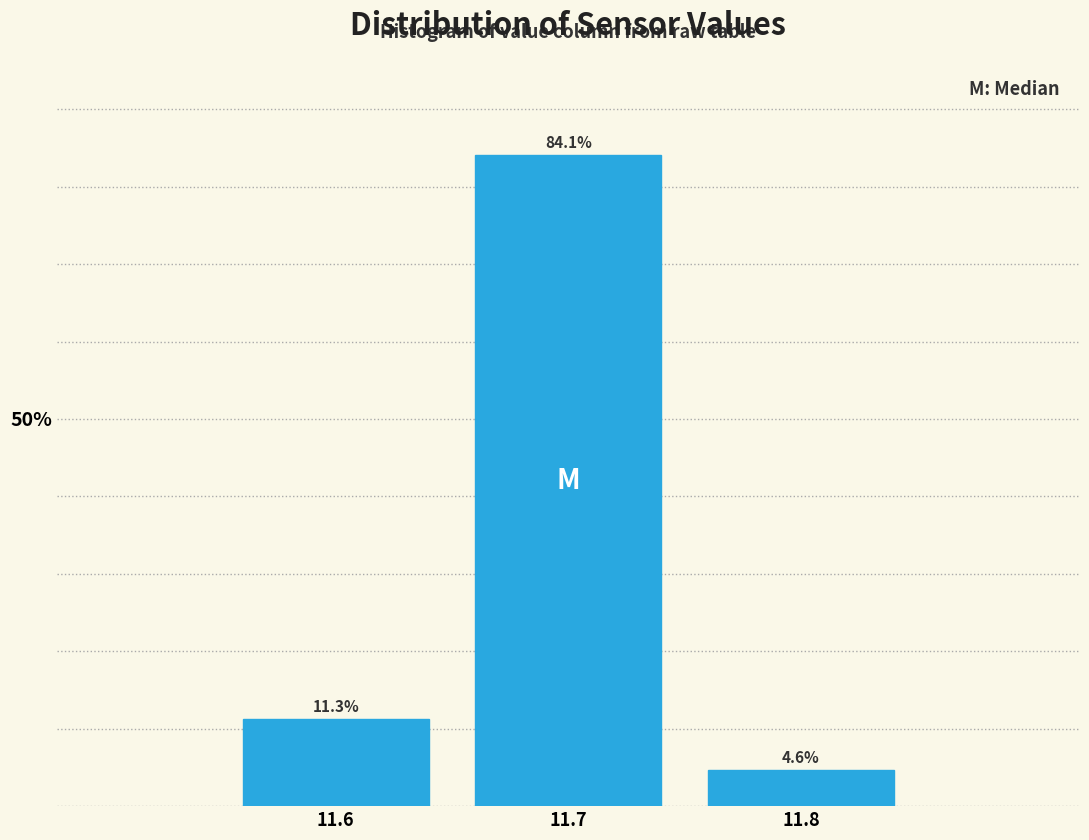

What is the height of the bar covering 11.65 to 11.75 on the x-axis?

84.1